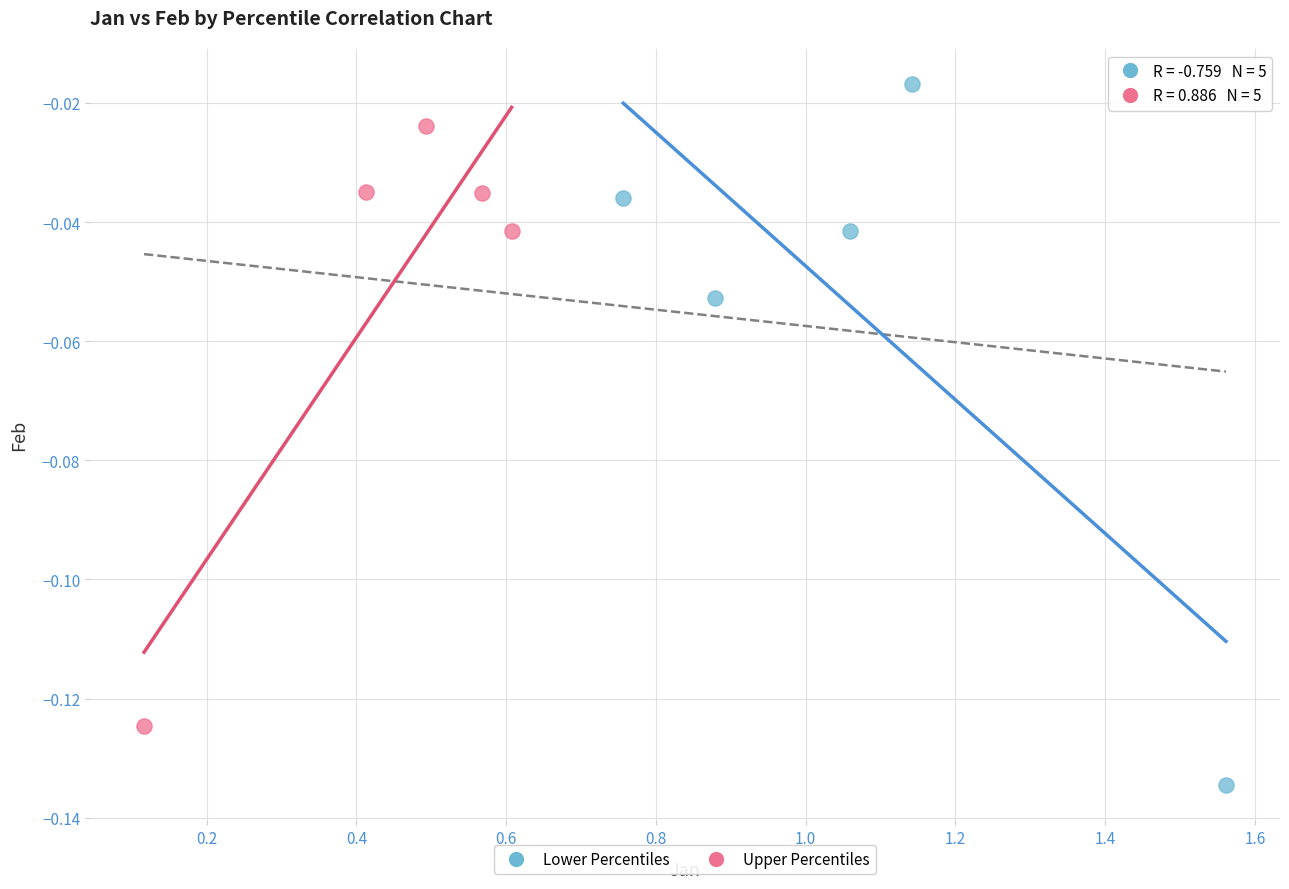

Which series contains the lowest Y value?

Lower Percentiles